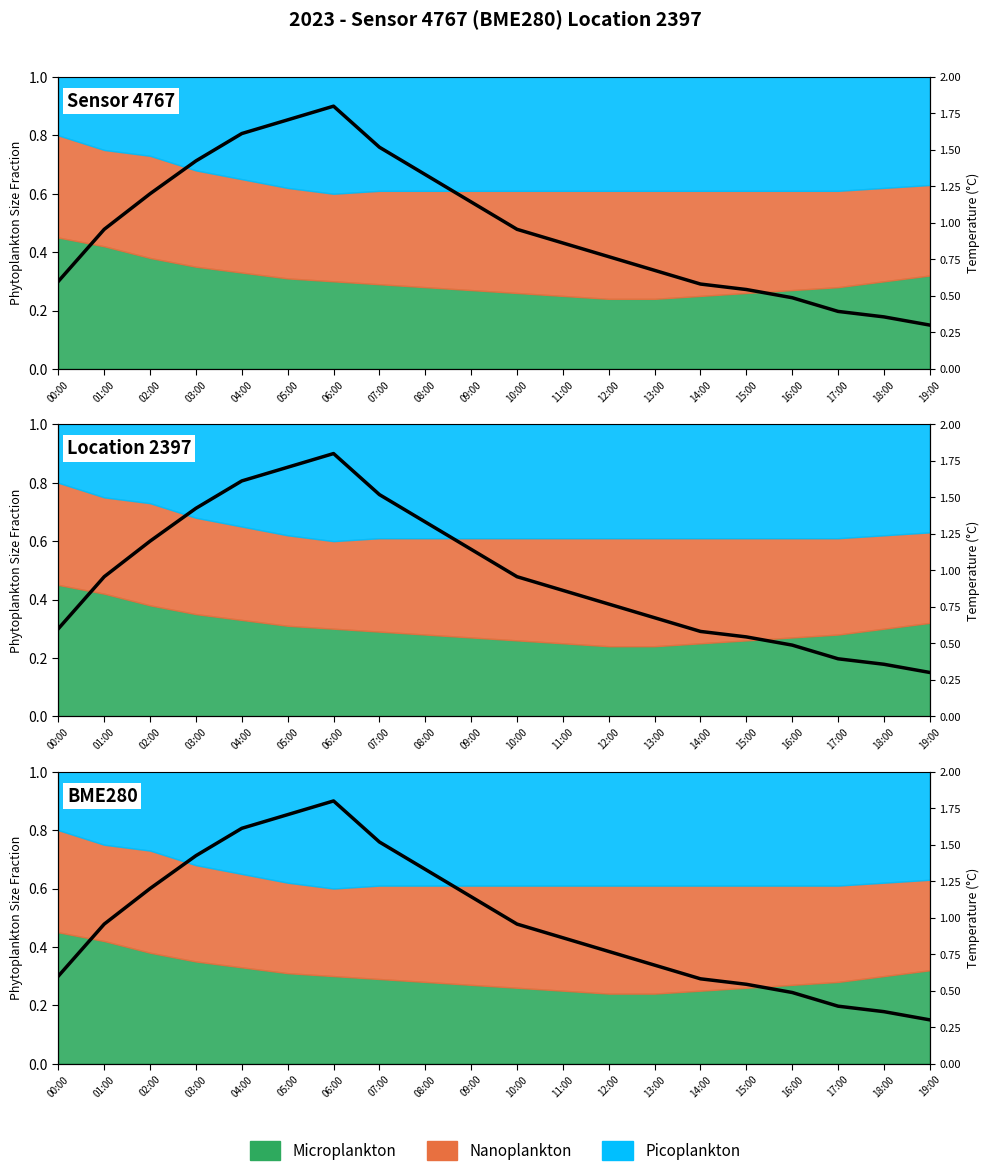

What is the difference between the values at 01:00 and 13:00?

0.3